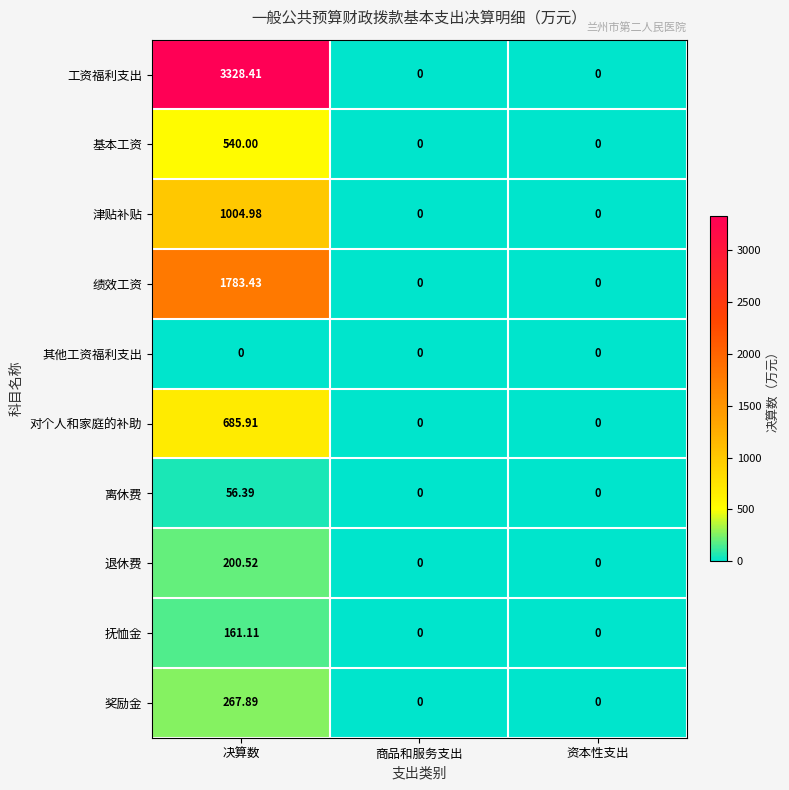

Which series has the largest range (max minus min)?

工资福利支出